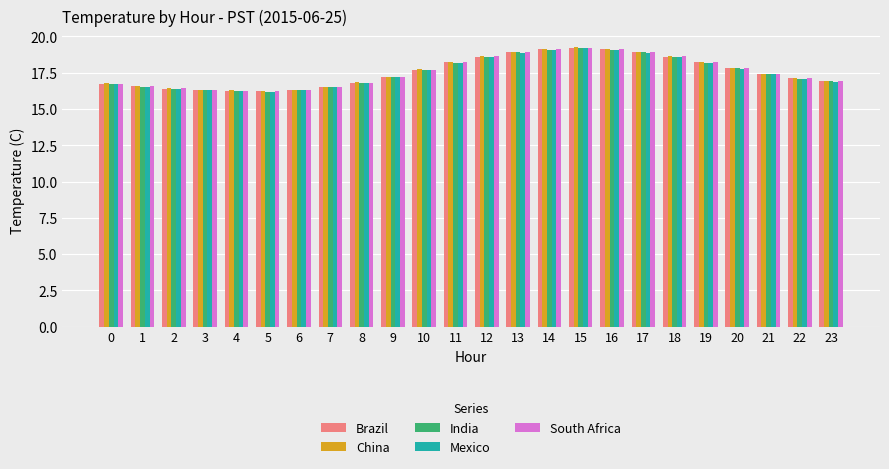

Is it true that Mexico equals 8.5 at 7?

False